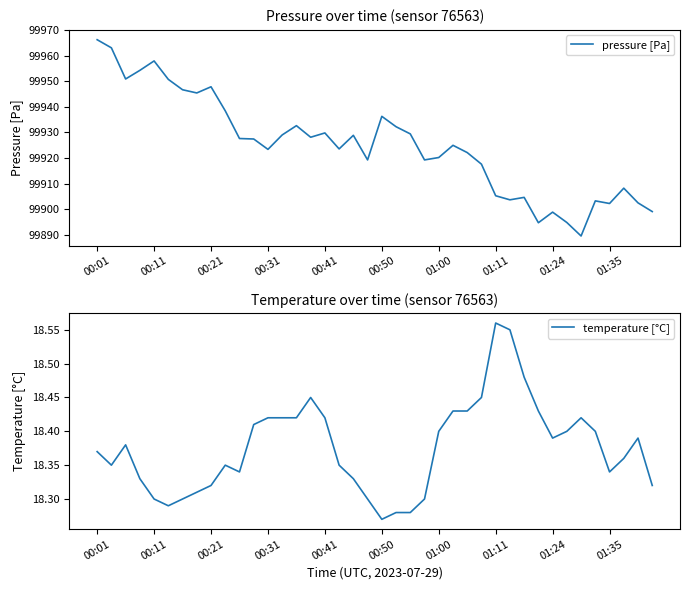

What is the difference between the maximum and minimum values in the temperature [°C] series?

0.3